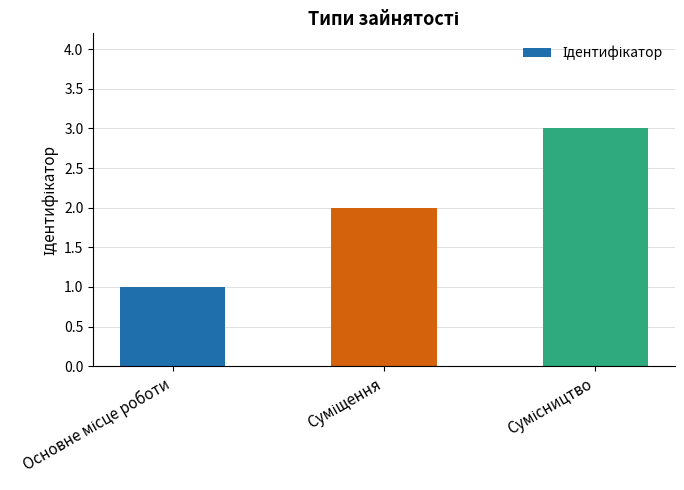

What is the average value?

2